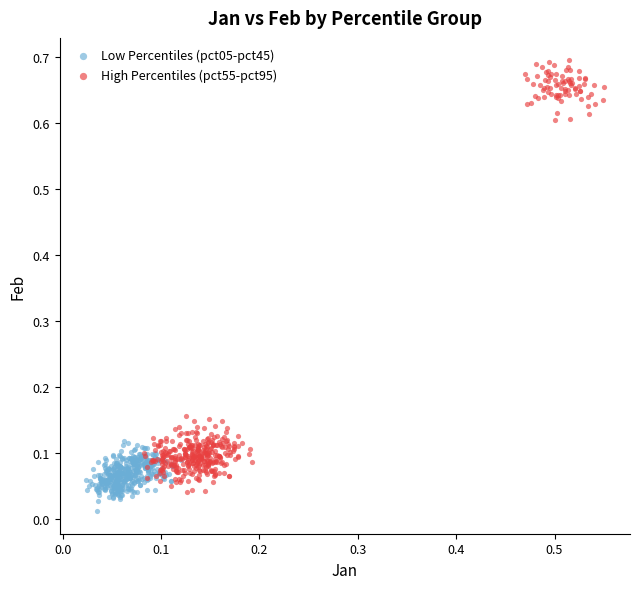

What are all the series names shown in the legend?

Low Percentiles (pct05-pct45), High Percentiles (pct55-pct95)